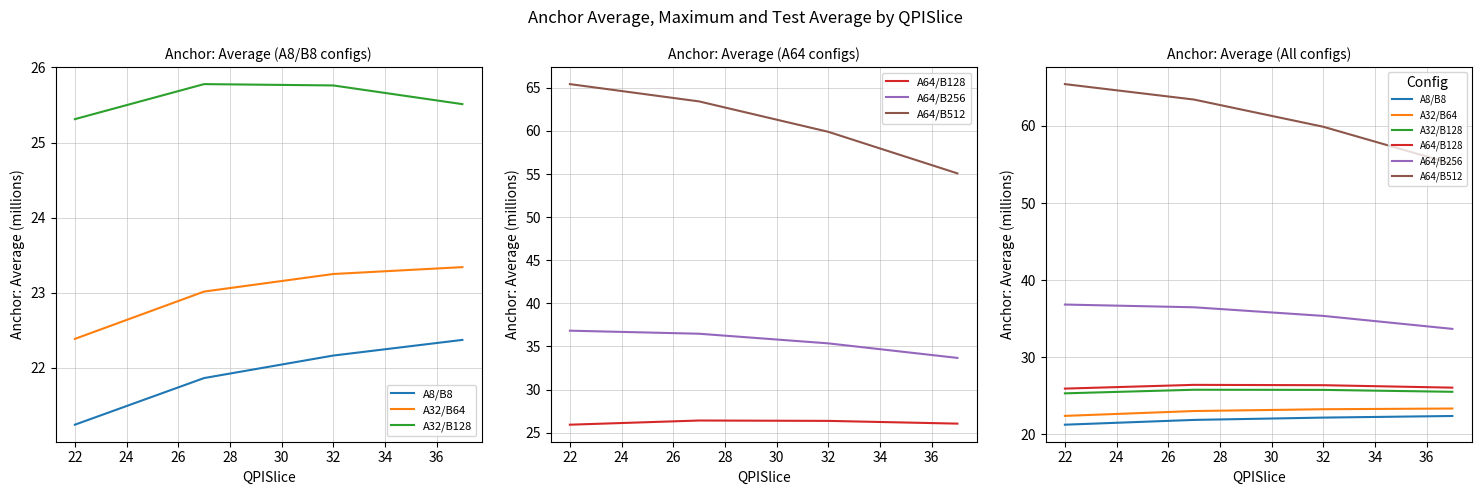

True or false: A32/B64 and A64/B512 cross at least once.

False